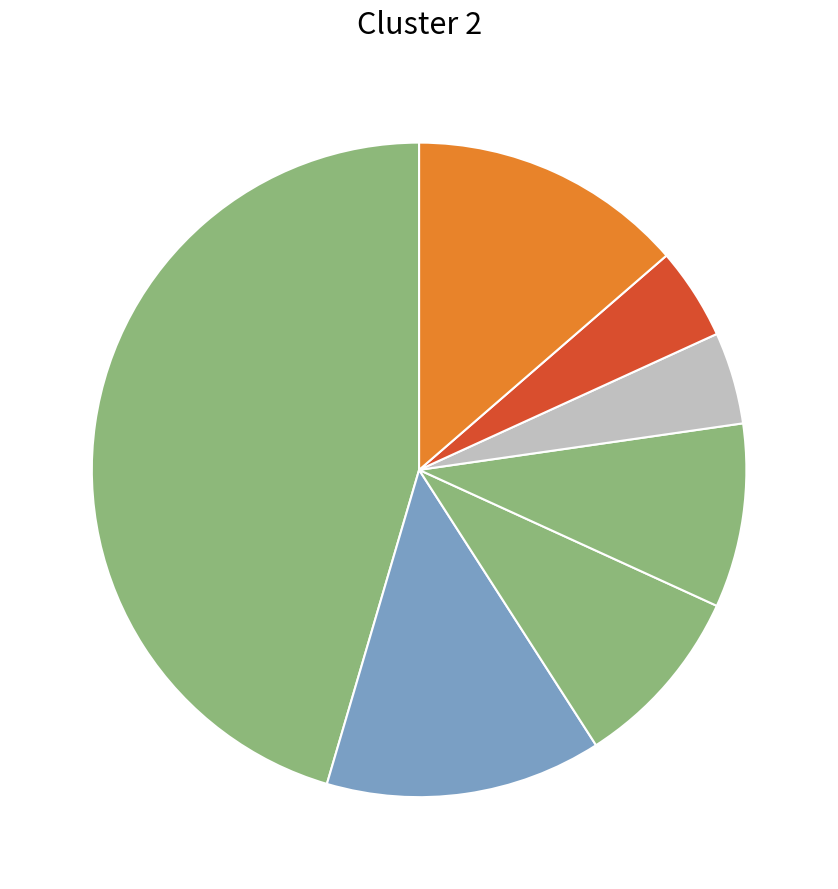

How many slices are in this pie chart?

7